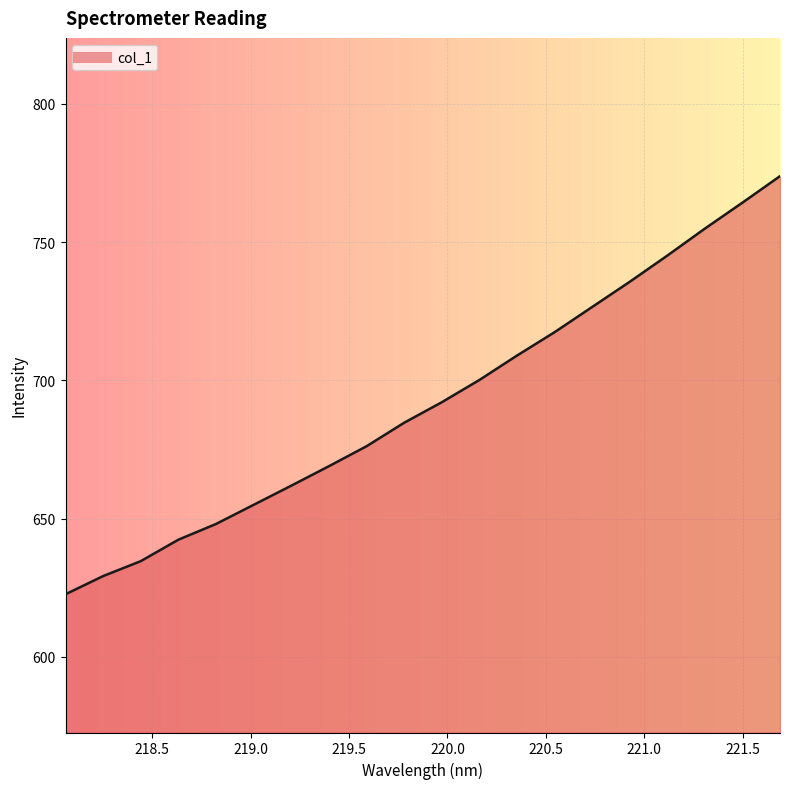

What is the greatest value displayed?

773.9